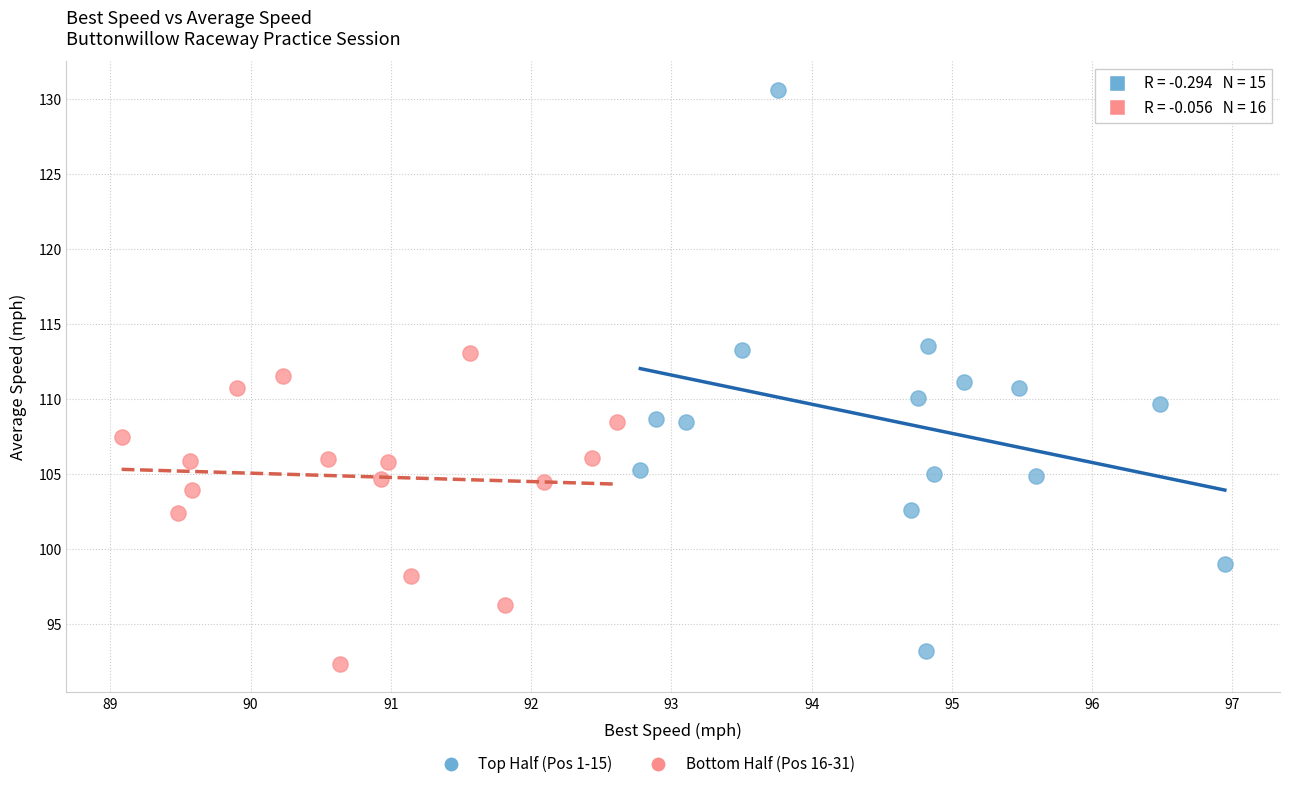

Which series contains the highest Y value?

Top Half (Pos 1-15)